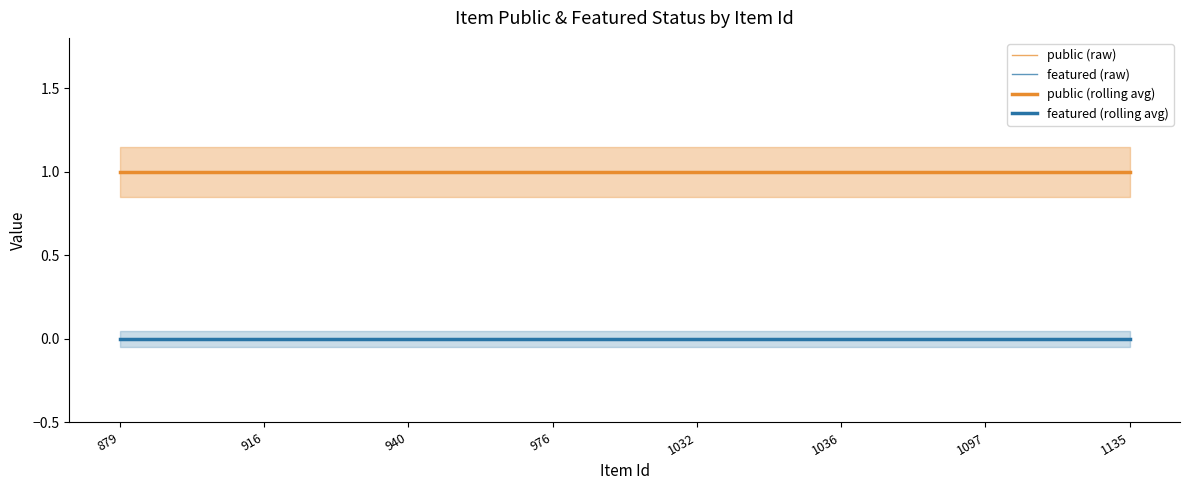

At 976, list the series in order from smallest to largest.

featured (raw), featured (rolling avg), public (raw), public (rolling avg)